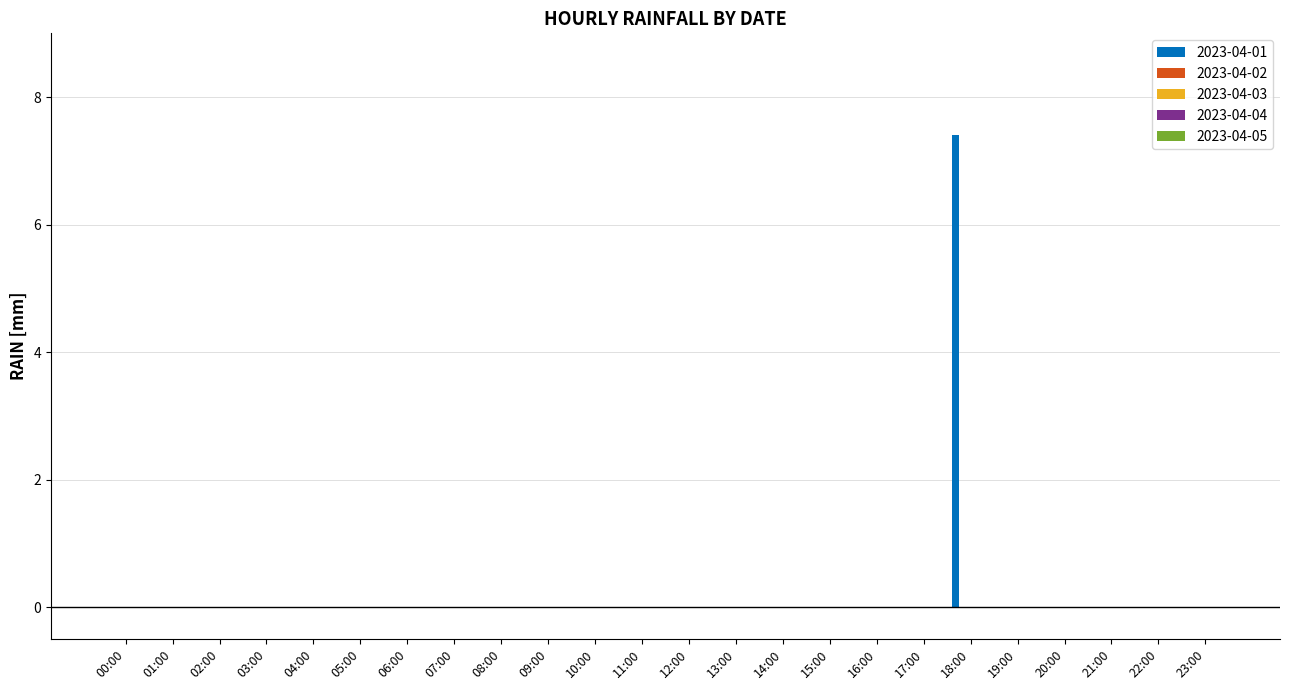

What is the maximum value shown in the chart?

7.4